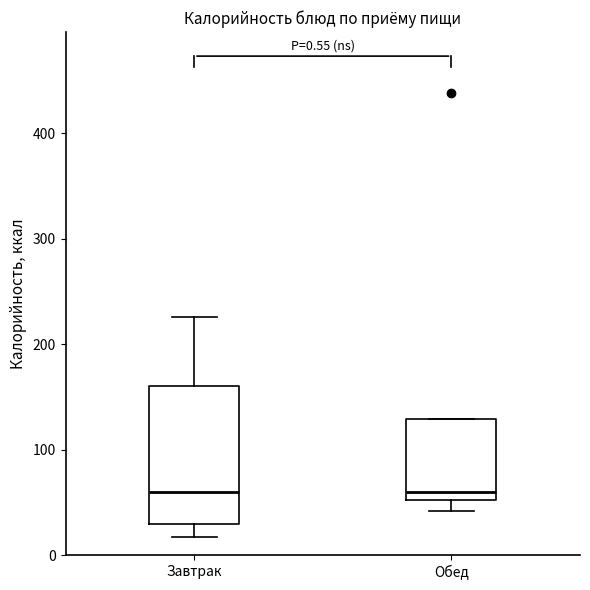

Comparing the boxes themselves (not the whiskers), which one is the tallest?

Завтрак